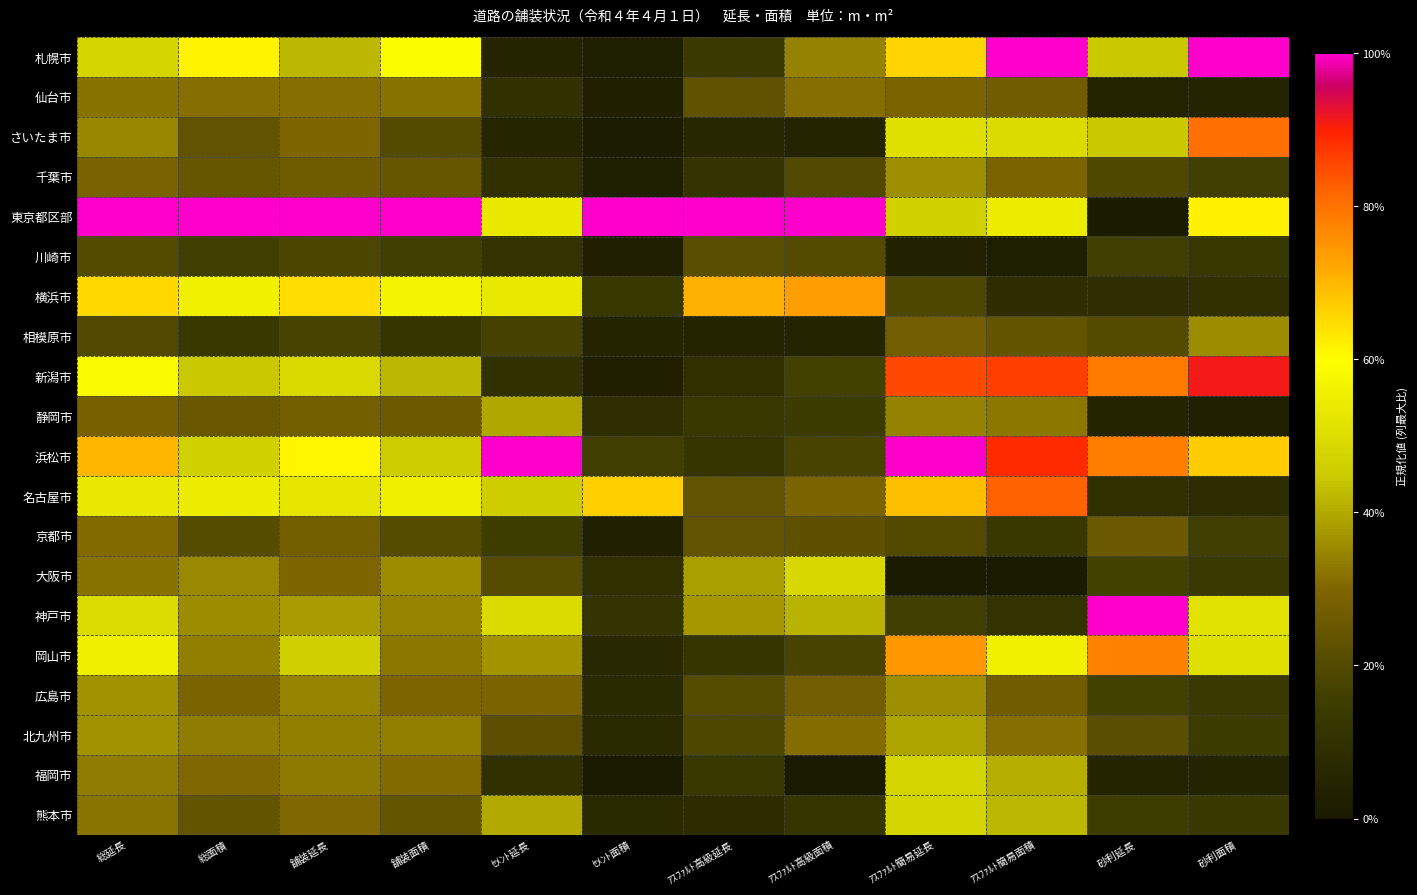

How many series are shown in this chart?

20